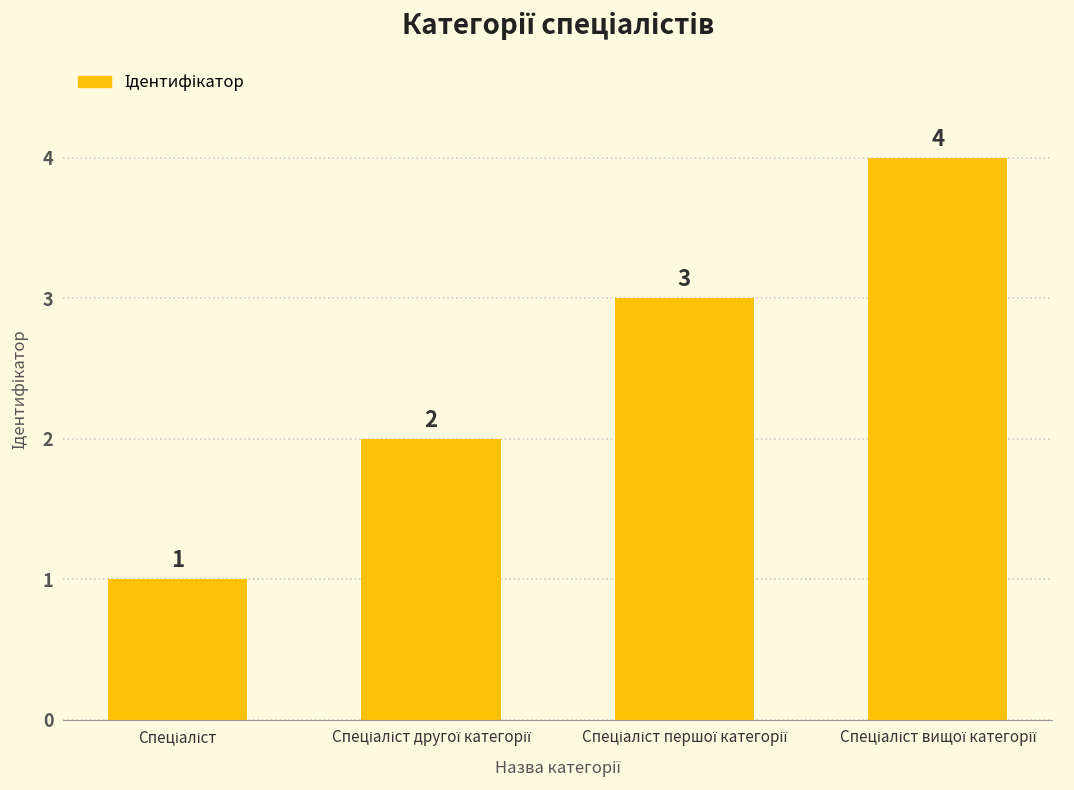

What is the value of the 2nd bar from the left?

2